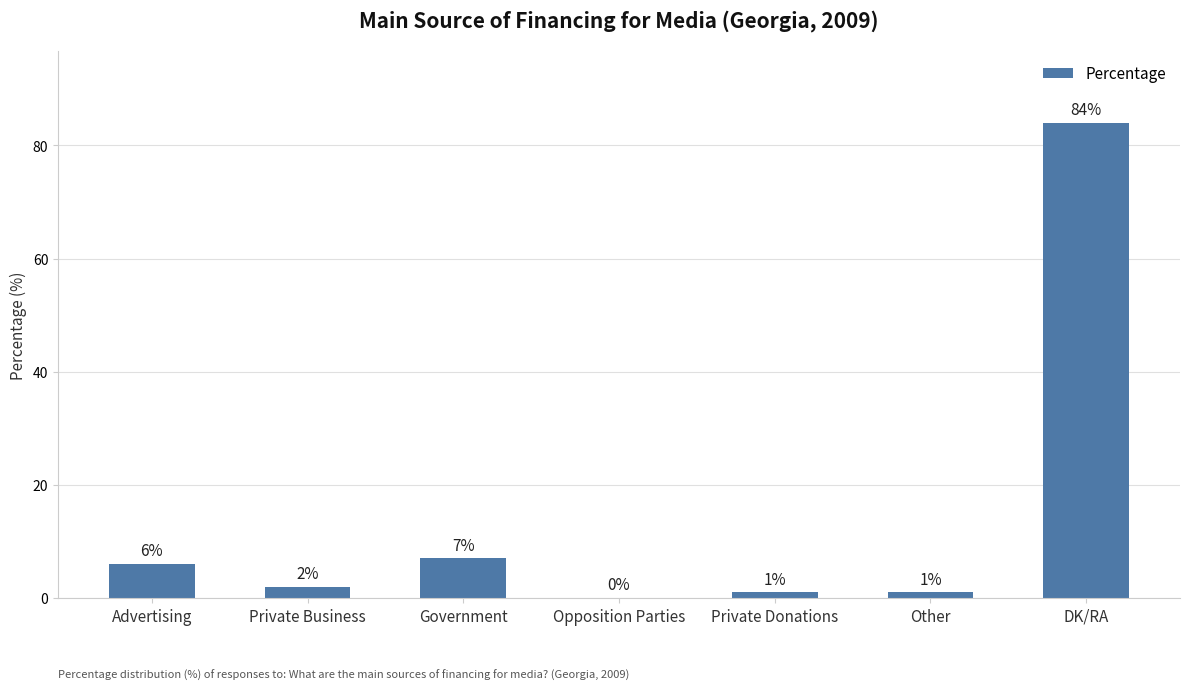

Does the chart contain stacked bars?

No